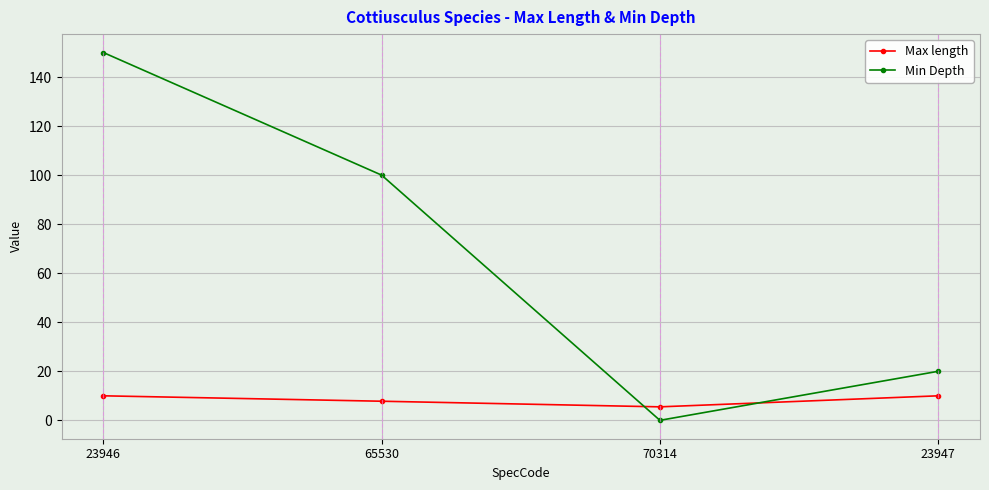

How many Min Depth values are between 20 and 150?

3